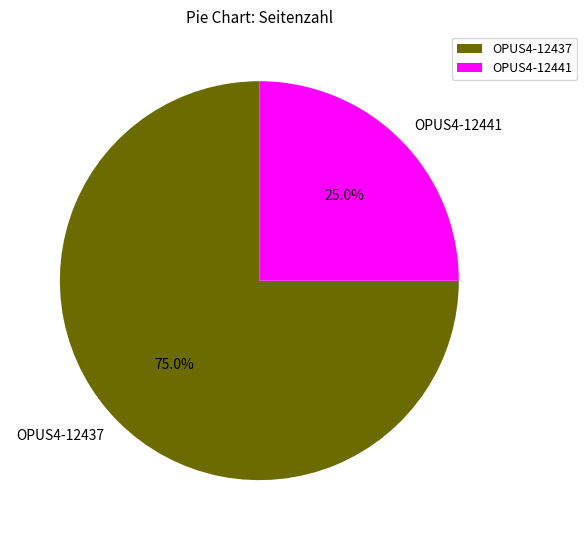

To the nearest percent, what portion does OPUS4-12441 represent?

25%